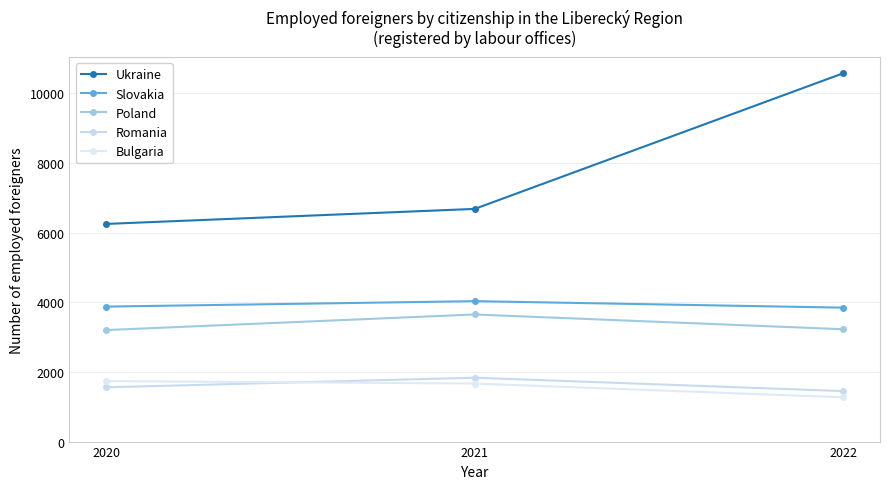

Is this an area chart (filled region under the line)?

No